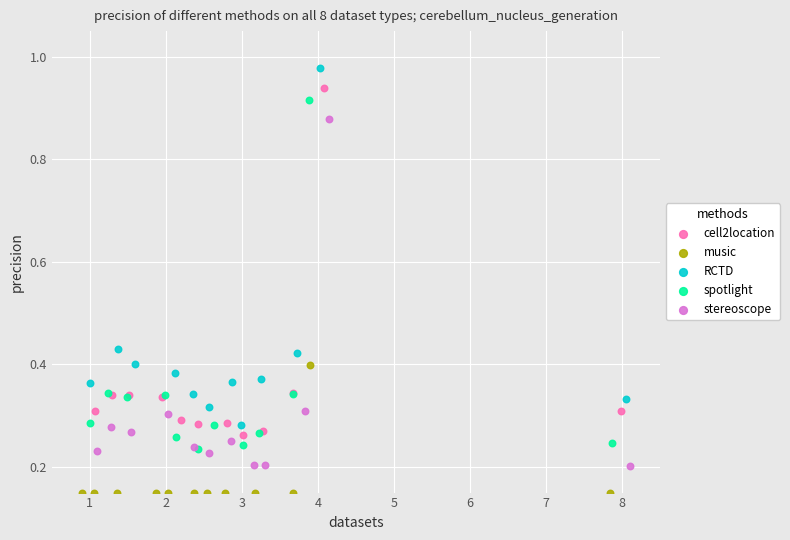

Which series contains the lowest Y value?

music